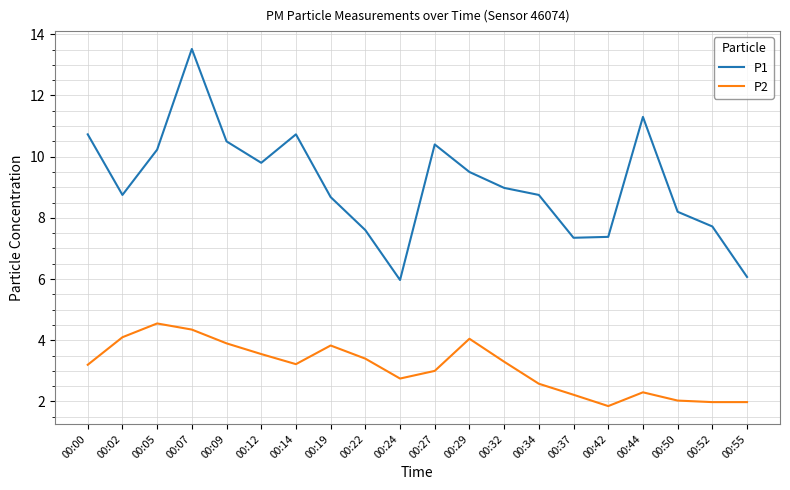

True or false: P1 and P2 intersect in this chart.

False